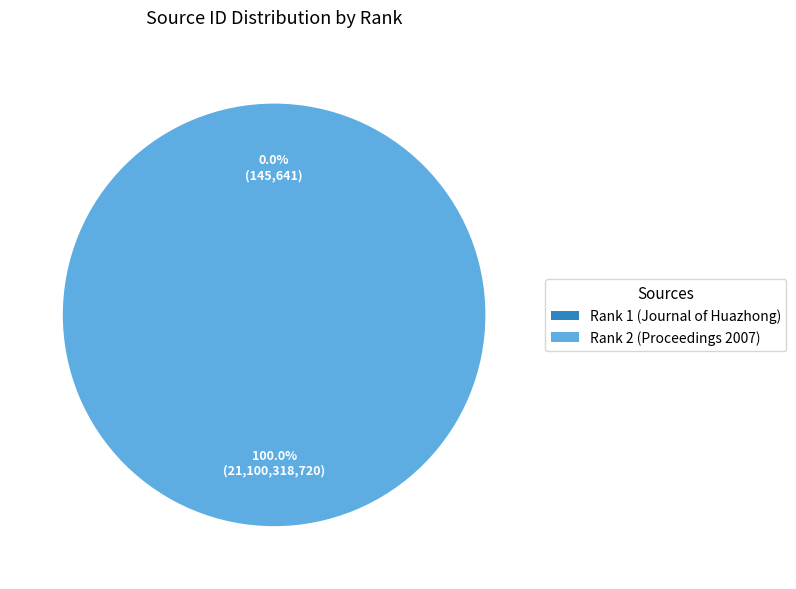

What is the largest slice in the pie chart?

Rank 2 (Proceedings 2007)